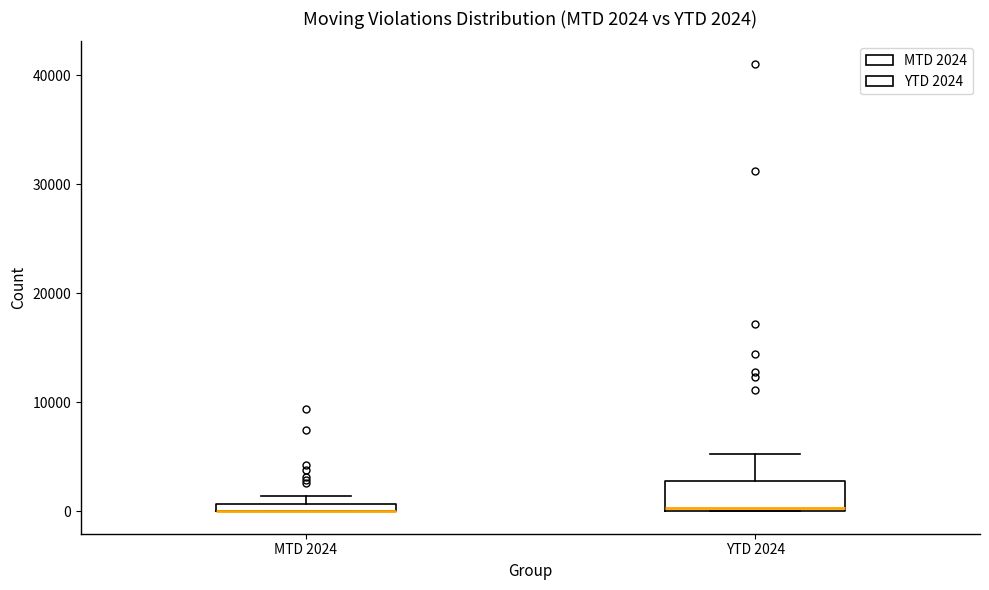

Comparing the boxes themselves (not the whiskers), which one is the tallest?

YTD 2024